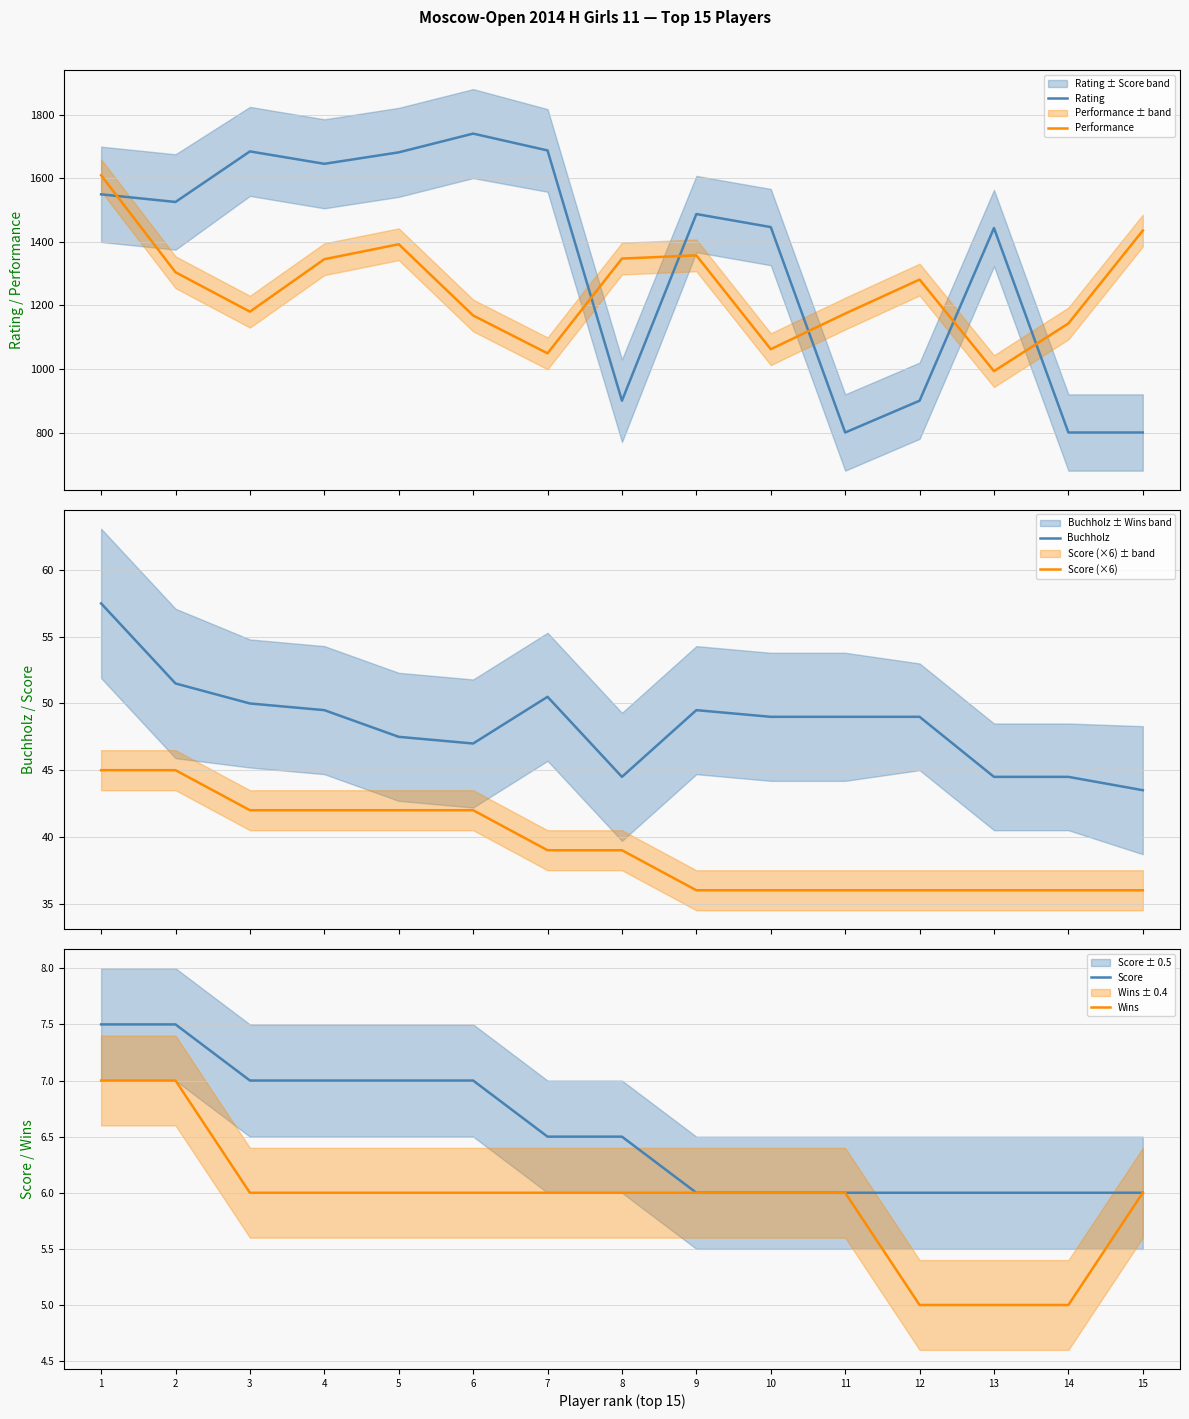

True or false: Buchholz and Performance cross at least once.

False